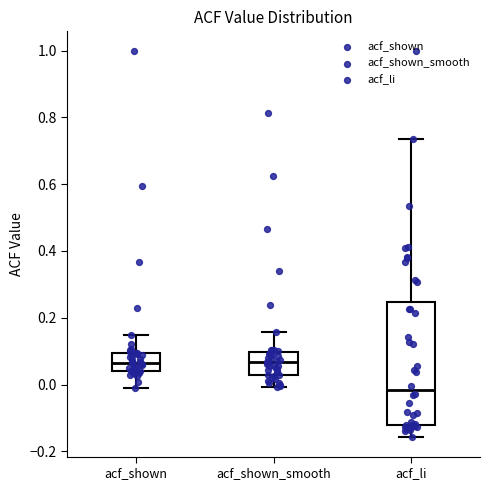

Reading left to right, read every box against the y-axis: the position of its median line, the range the box covers, and the ends of its whiskers. The values are not printed on the chart, so give them approximately, as read against the axis.

acf_shown: median 0.06, box 0.04 to 0.10, whiskers 0.00 to 0.14
acf_shown_smooth: median 0.06, box 0.02 to 0.10, whiskers 0.00 to 0.16
acf_li: median -0.02, box -0.12 to 0.24, whiskers -0.16 to 0.74